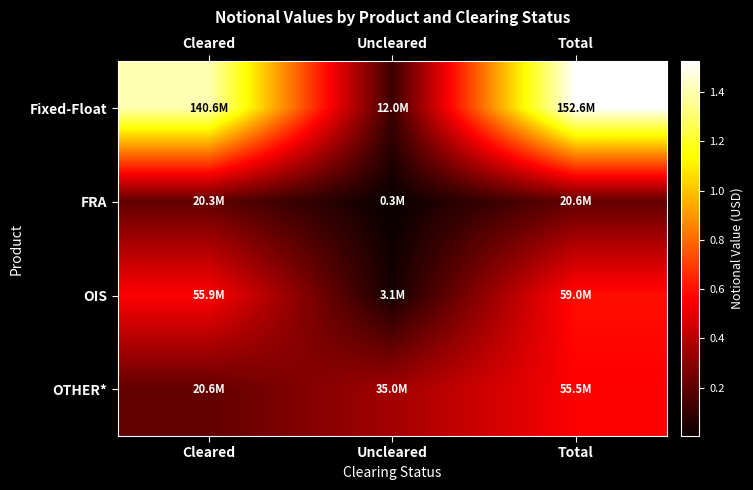

Count the number of data series in this chart.

4